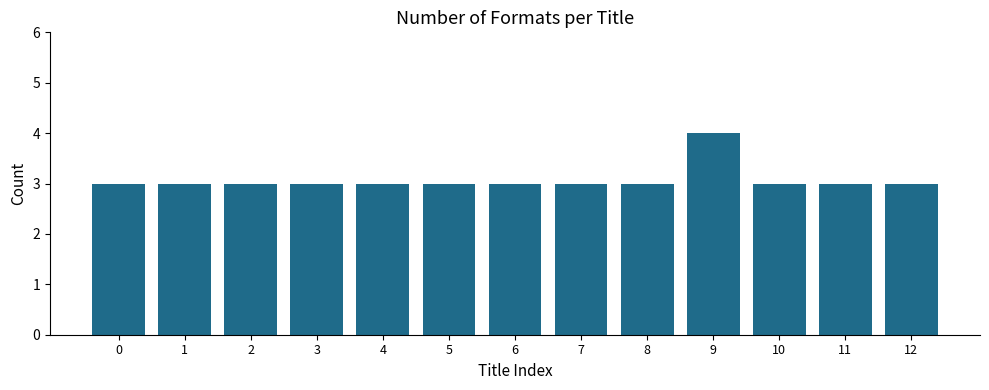

Read the value at 5.

3